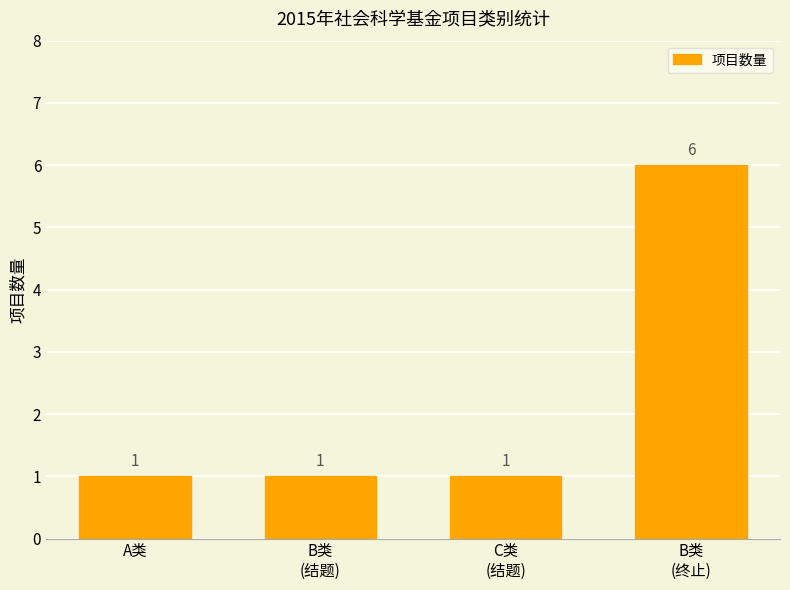

Reading left to right, list all the values displayed in this chart.

1	1	1	6